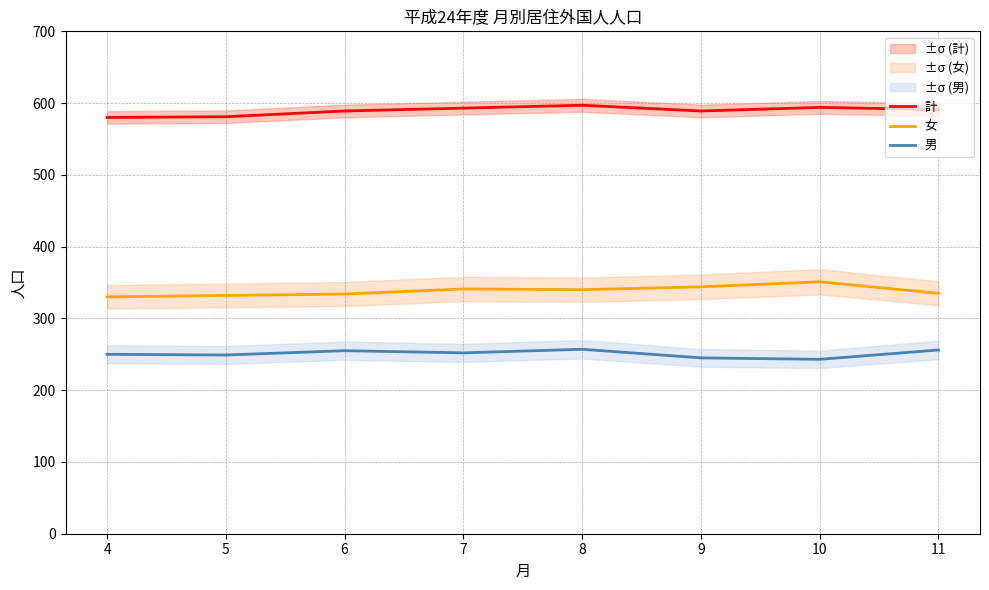

True or false: 女 and 計 intersect in this chart.

False